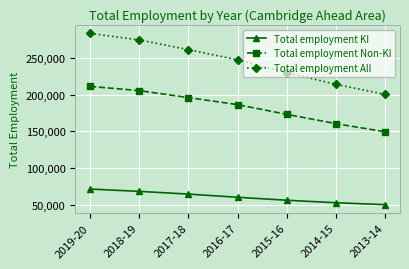

Which series has the widest spread of values?

Total employment All